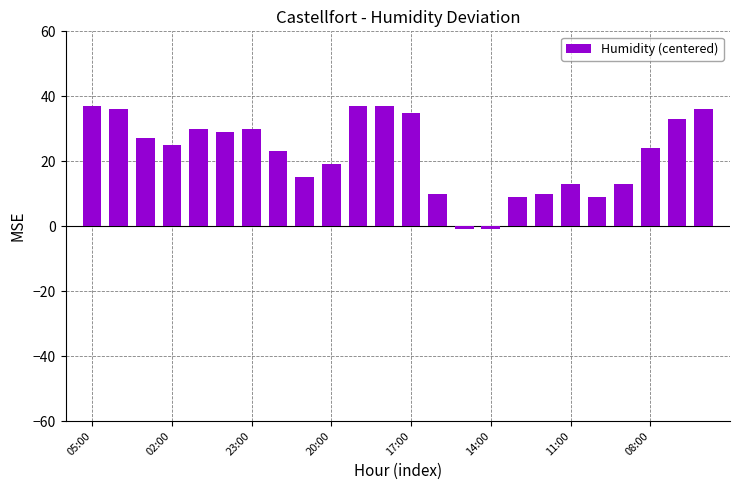

What is the greatest value displayed?

37